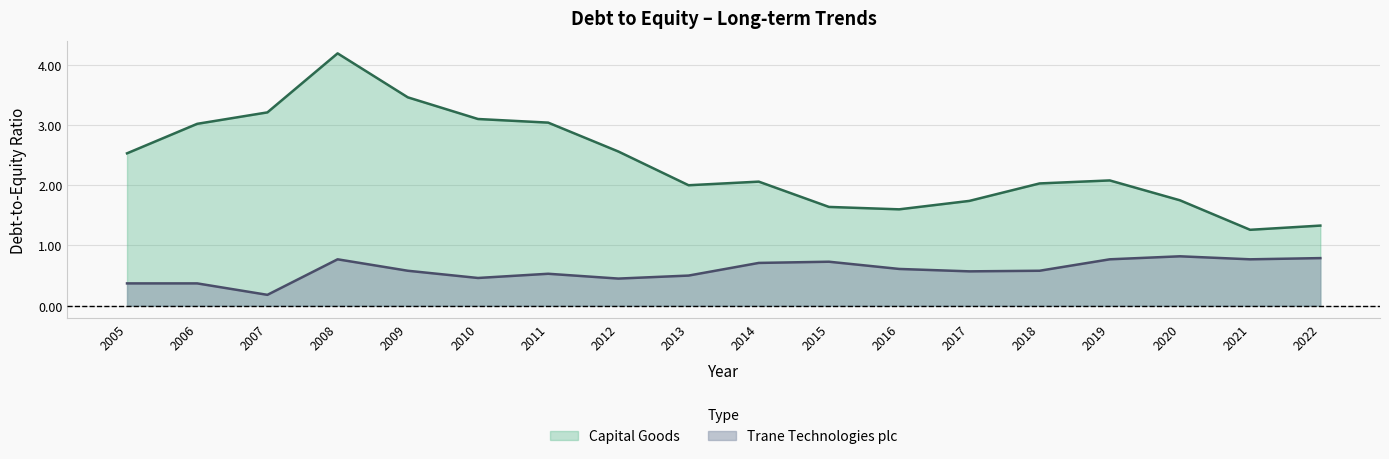

List the labels in order of Trane Technologies plc value, smallest first.

2007, 2005, 2006, 2012, 2010, 2013, 2011, 2017, 2009, 2018, 2016, 2014, 2015, 2008, 2019, 2021, 2022, 2020